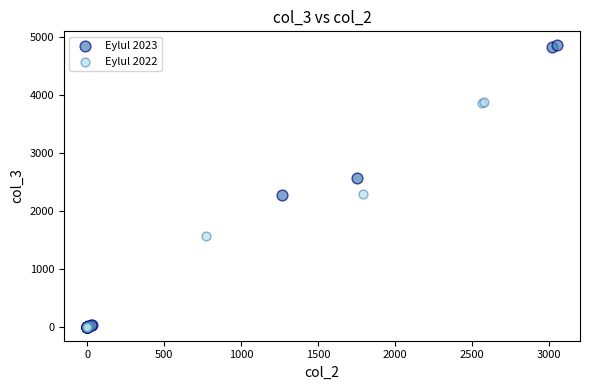

Which series reaches the maximum Y coordinate?

Eylul 2023